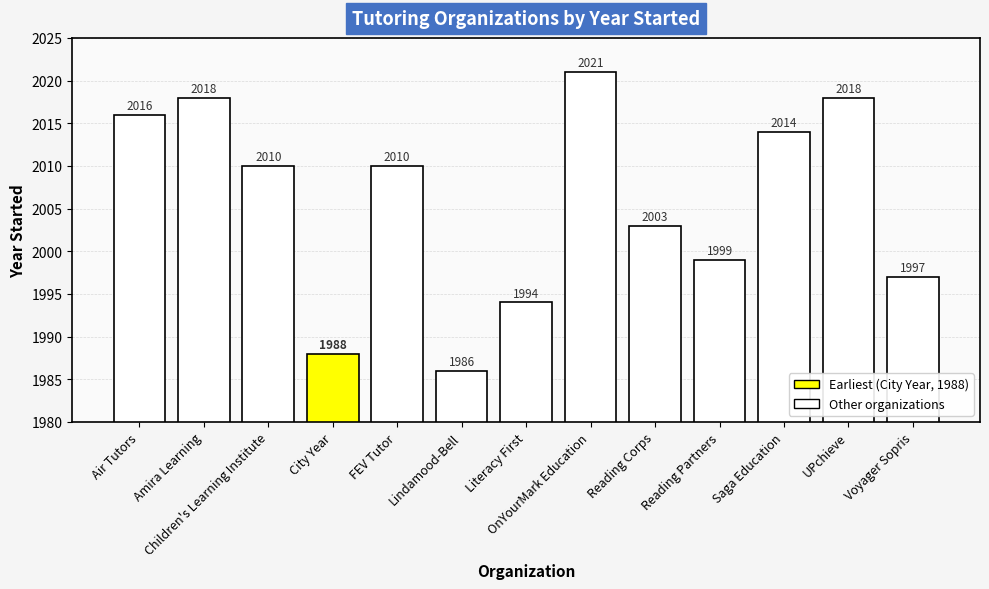

What is the change in value from UPchieve to Voyager Sopris?

-21